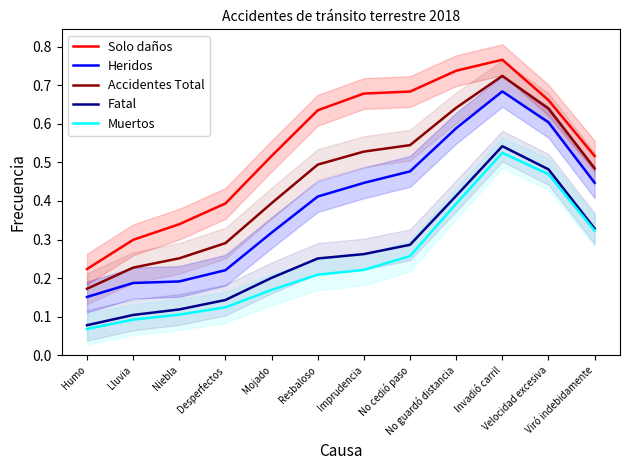

Which series has the widest spread of values?

Accidentes Total